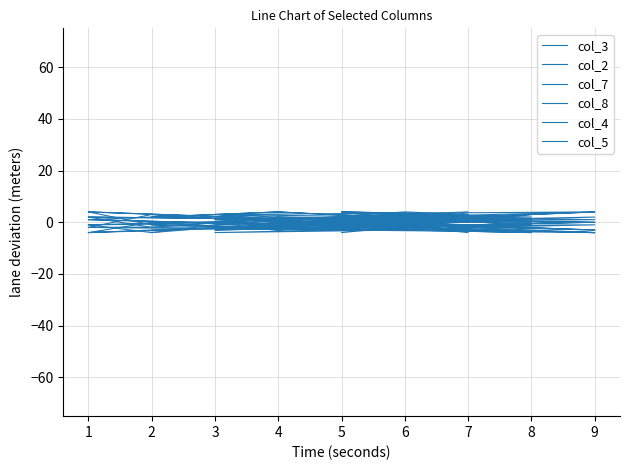

What is the greatest value displayed?

4